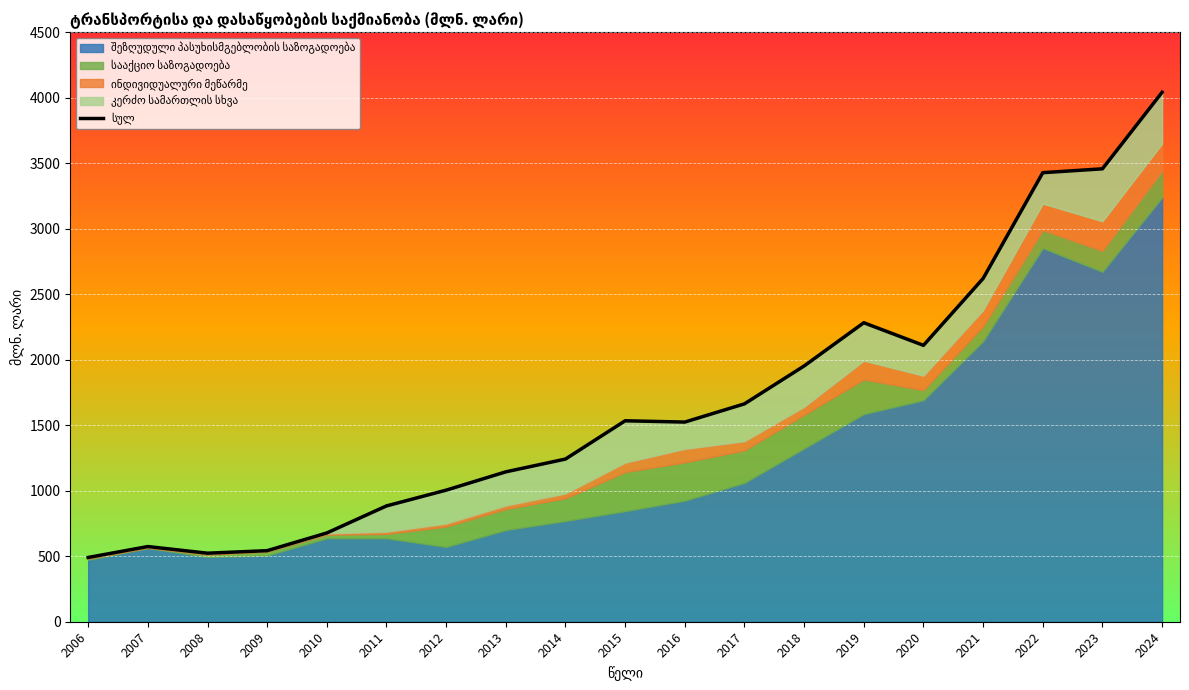

Where does the data first go above 1523?

2015